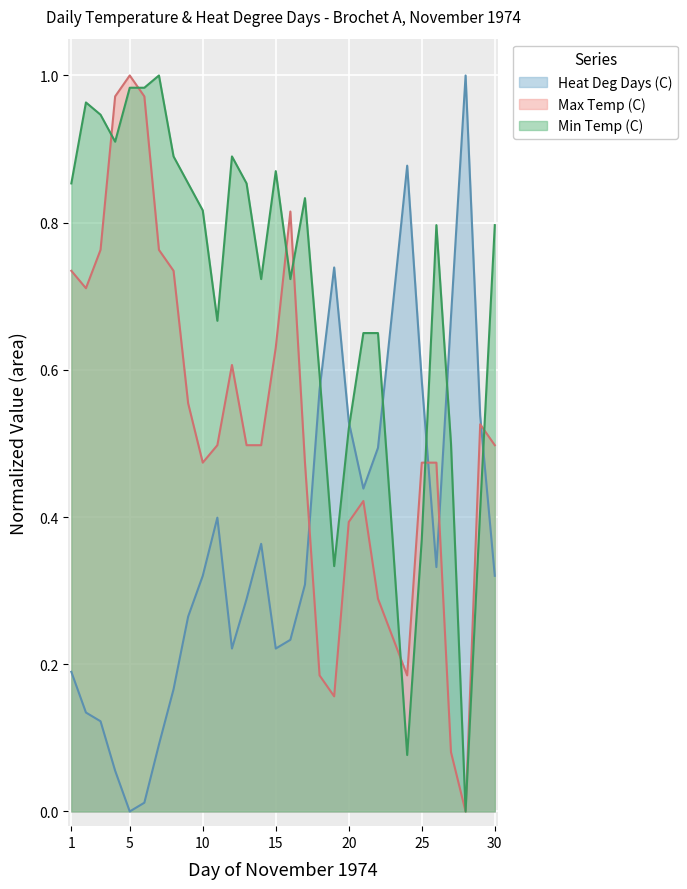

Which series ends up on top after the final intersection of Heat Deg Days (C) and Max Temp (C)?

Max Temp (C)